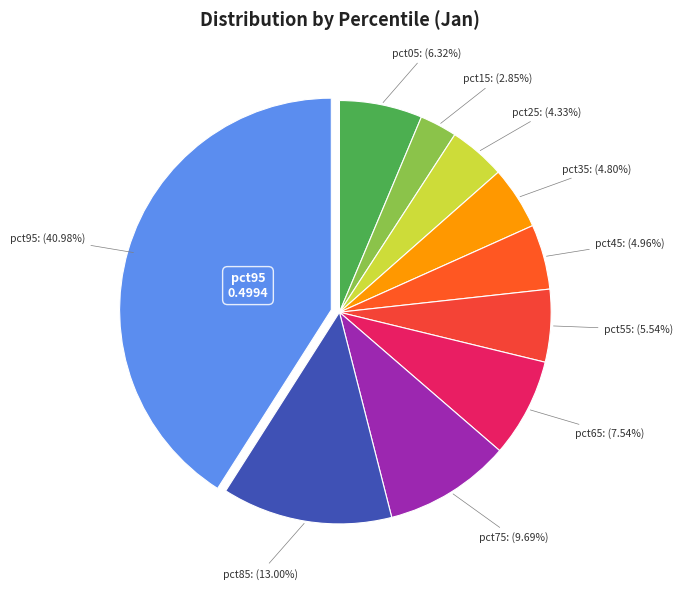

To the nearest percent, what portion does pct05 represent?

6%